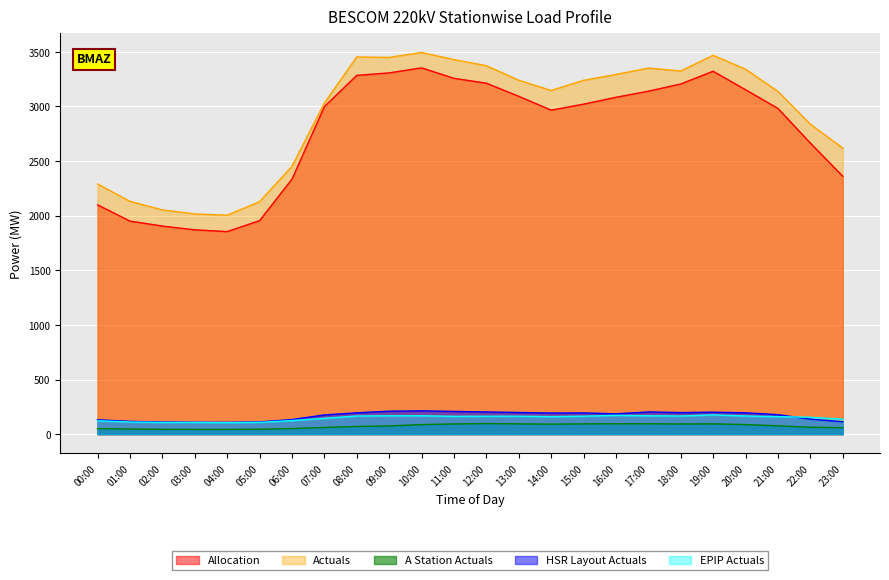

How many interior local peaks does the Allocation series have?

2